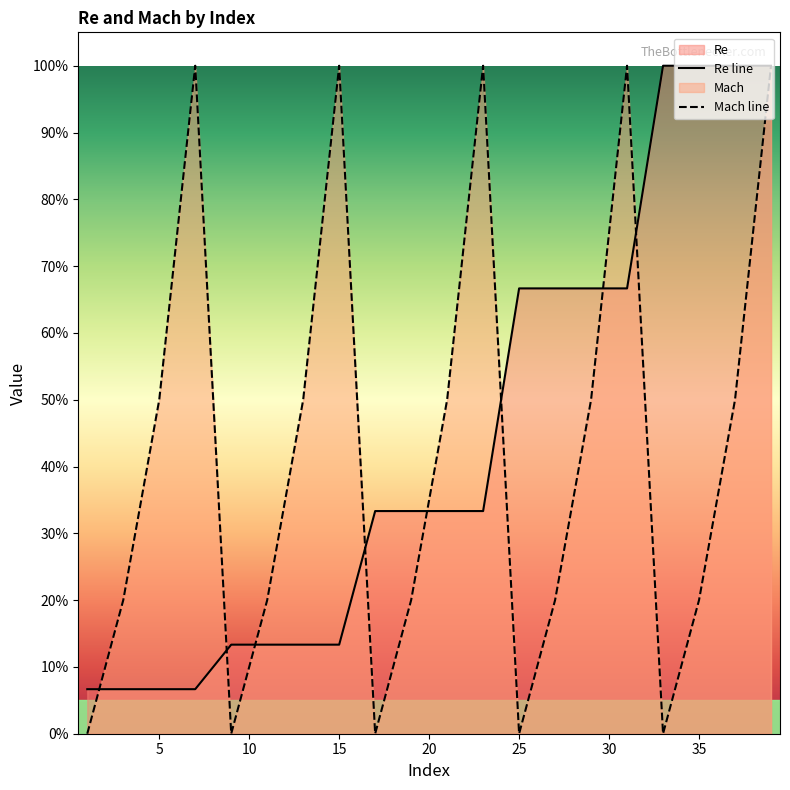

List the series in order of their overall mean, highest first.

Re line, Mach line